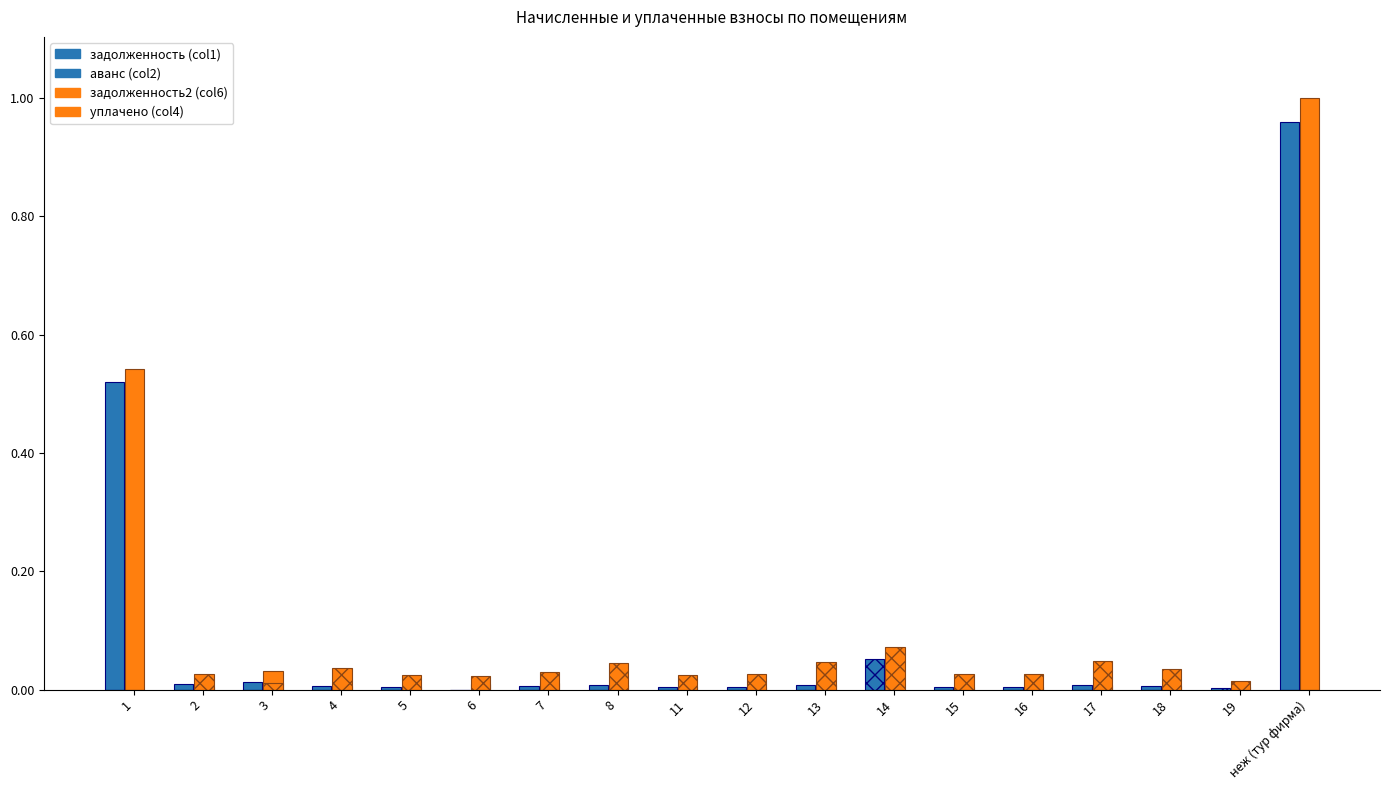

How many groups of bars are there?

18